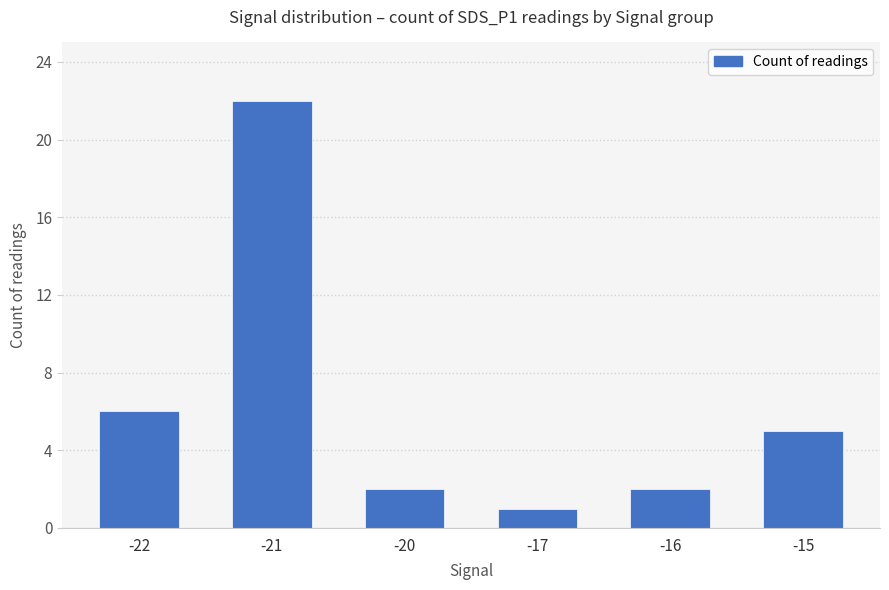

How many distinct data groups are displayed?

1